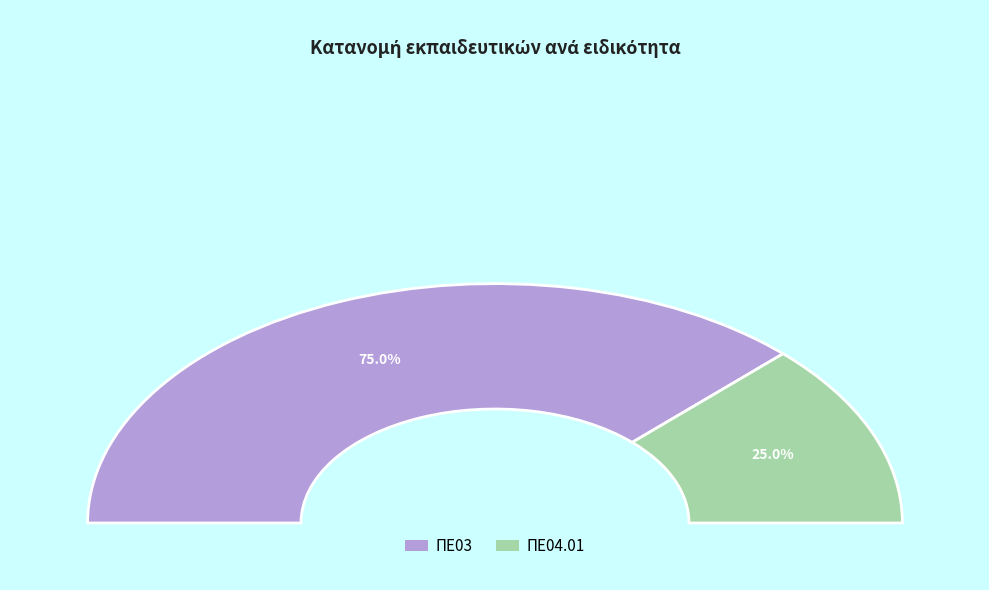

Which slice is the largest?

ΠΕ03